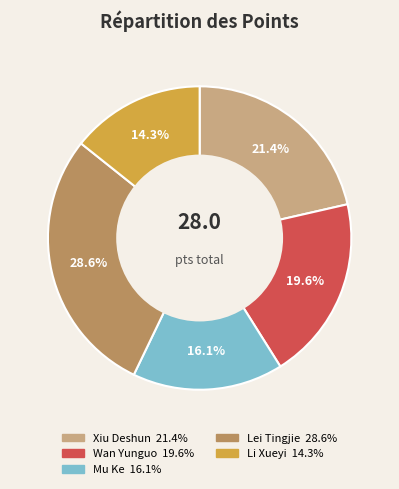

Between Wan Yunguo and Lei Tingjie, which is larger?

Lei Tingjie